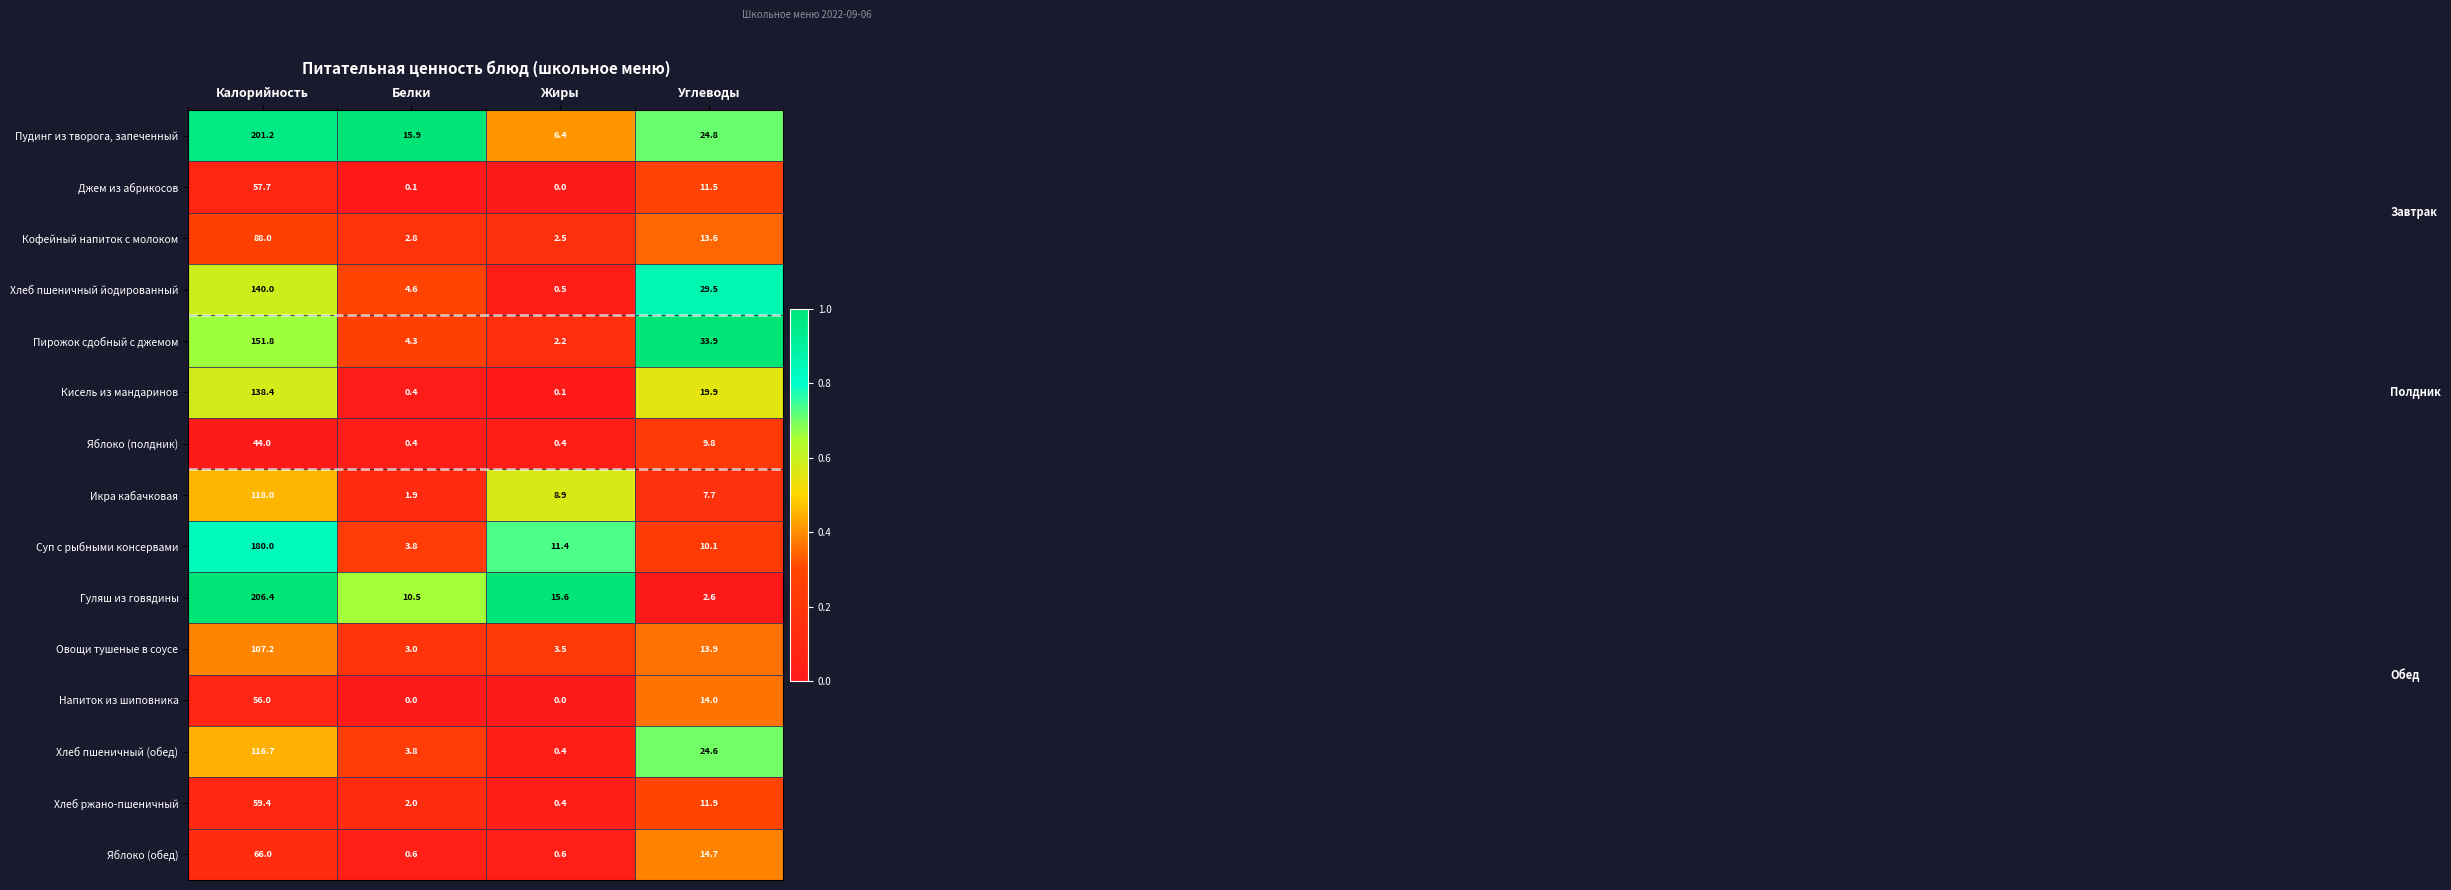

At which label does Джем из абрикосов first exceed 11?

Калорийность